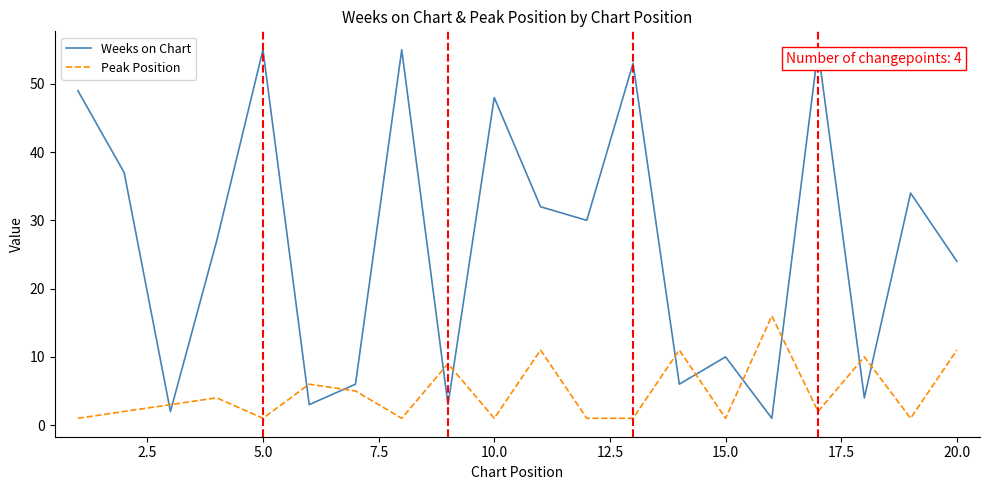

Which series ends up on top after the final intersection of Peak Position and Weeks on Chart?

Weeks on Chart